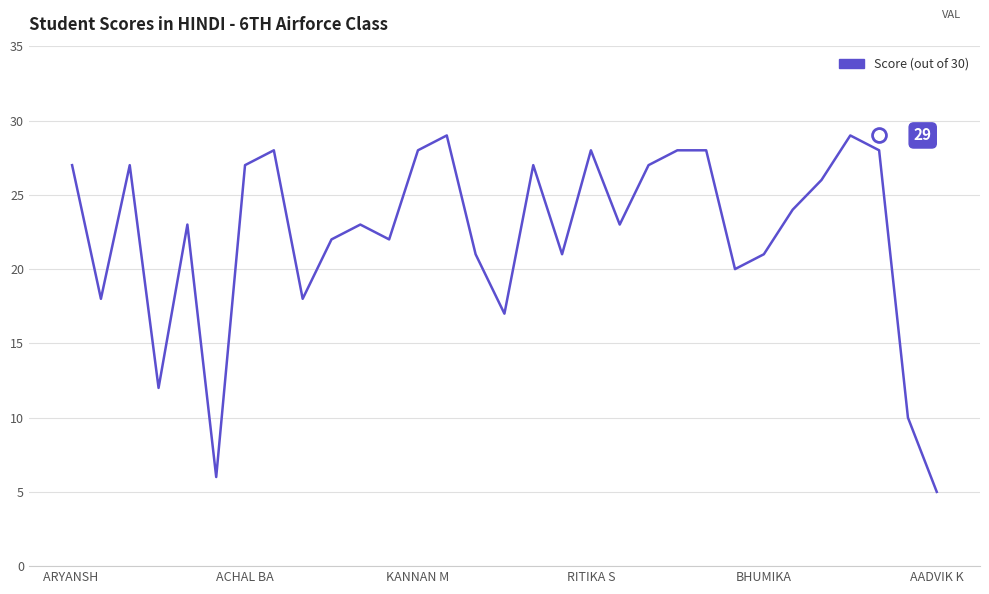

What is the maximum value shown in the chart?

29